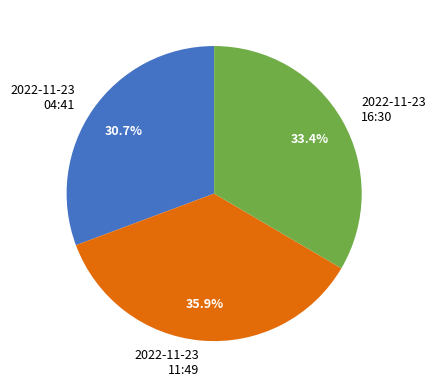

What portion of the pie excludes 2022-11-23 04:41?

69.3%